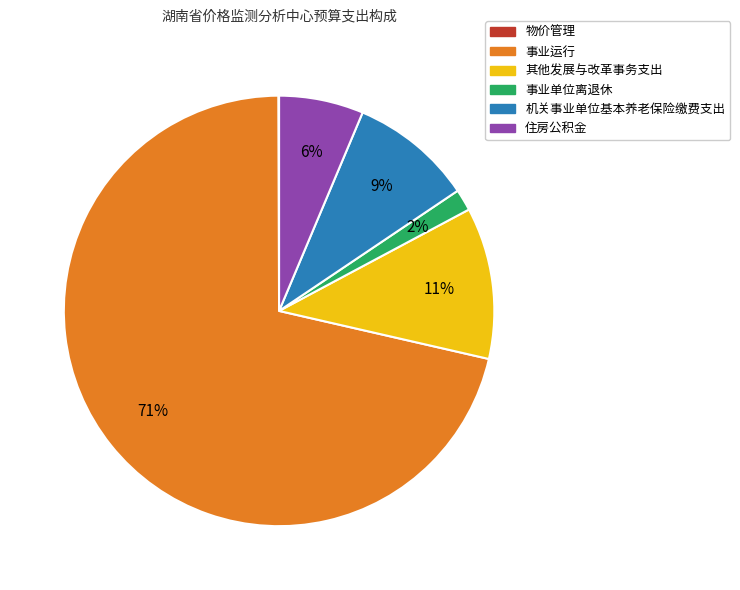

Combined, do 住房公积金 and 事业运行 account for over 50%?

Yes